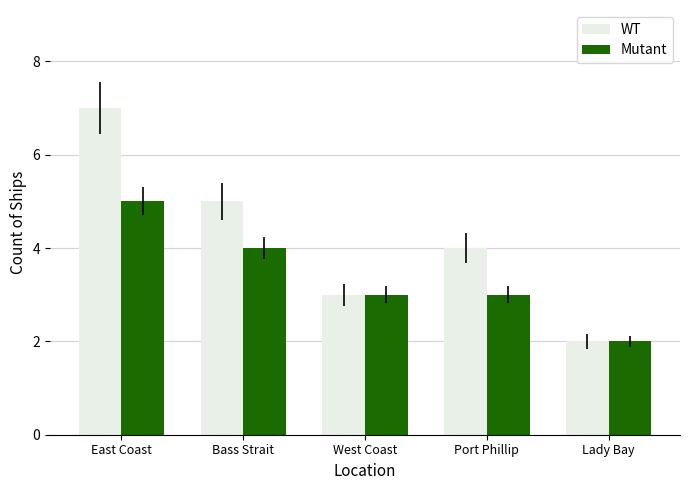

The Mutant series shows 3 at Port Phillip. True or false?

True